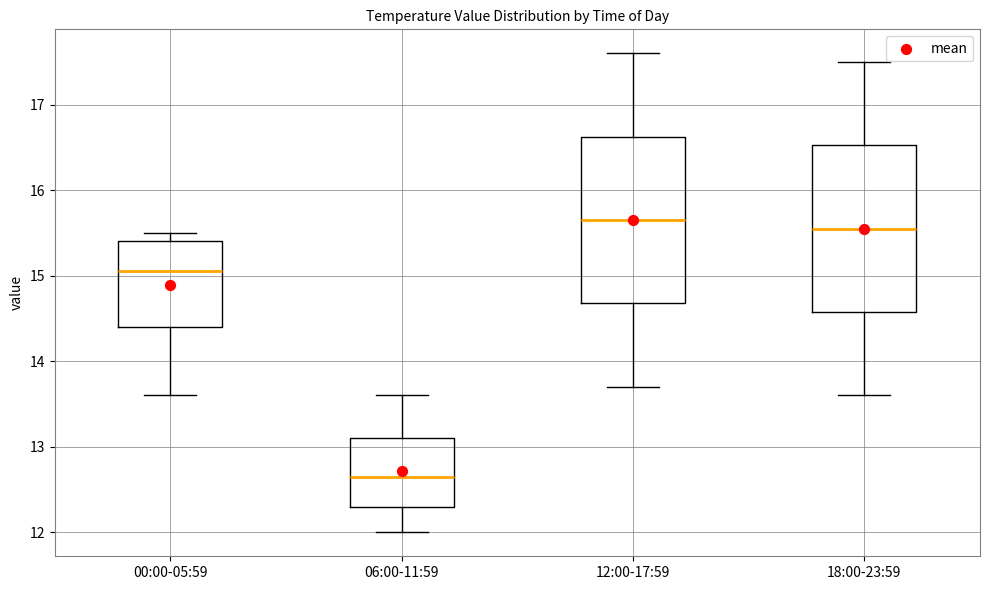

Where does the lower whisker of the box for 12:00-17:59 end on the y-axis? The values are not printed on the chart, so give them approximately, as read against the axis.

13.7